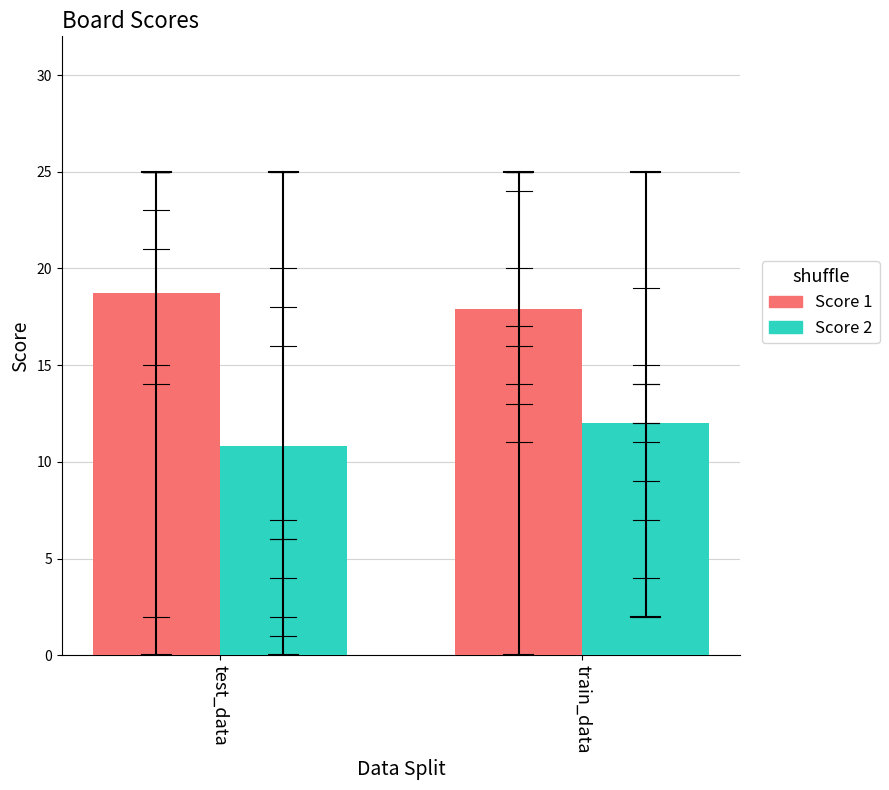

What is the difference between the highest and lowest values at test_data?

7.9